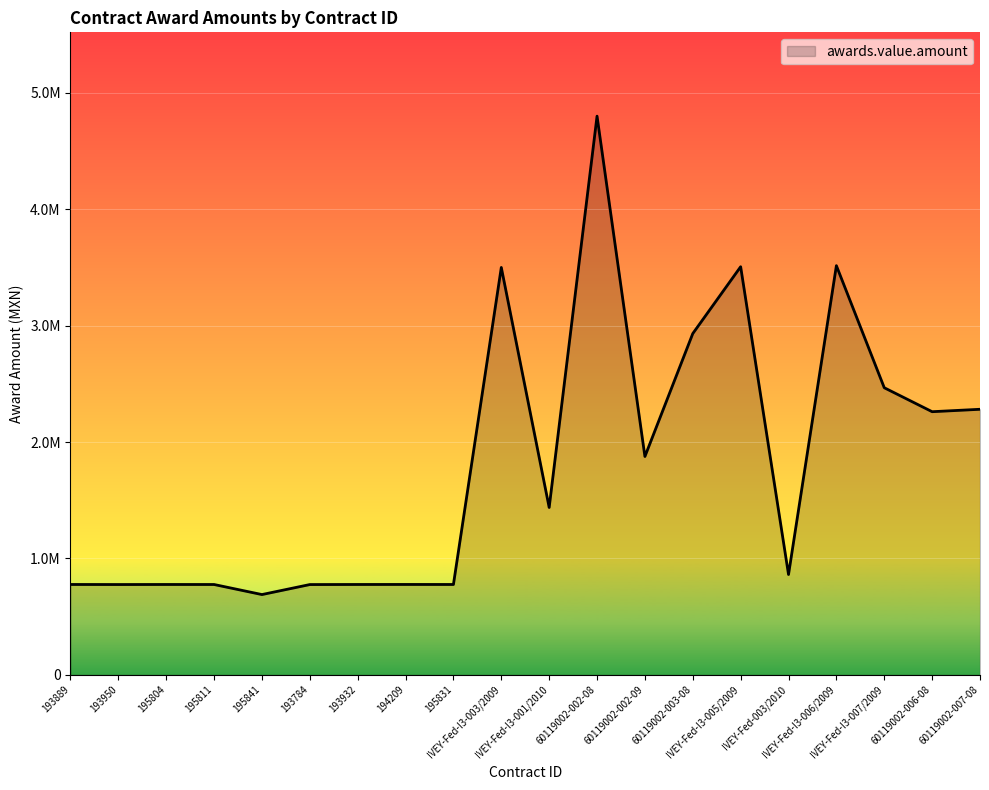

Reading left to right, extract all data points from this chart.

776517.0	776024.9	776460.9	776263.9	689896.4	775801.3	776460.9	776647.0	776435.7	3499430.6	1437791.5	4798920.1	1875804.2	2931540.9	3505595.1	862069.0	3514740.2	2466239.3	2260458.3	2281216.2